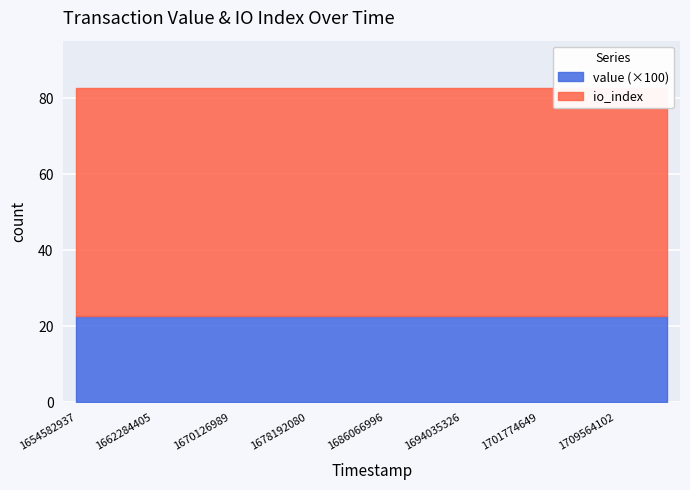

How many data points does each series have?

24